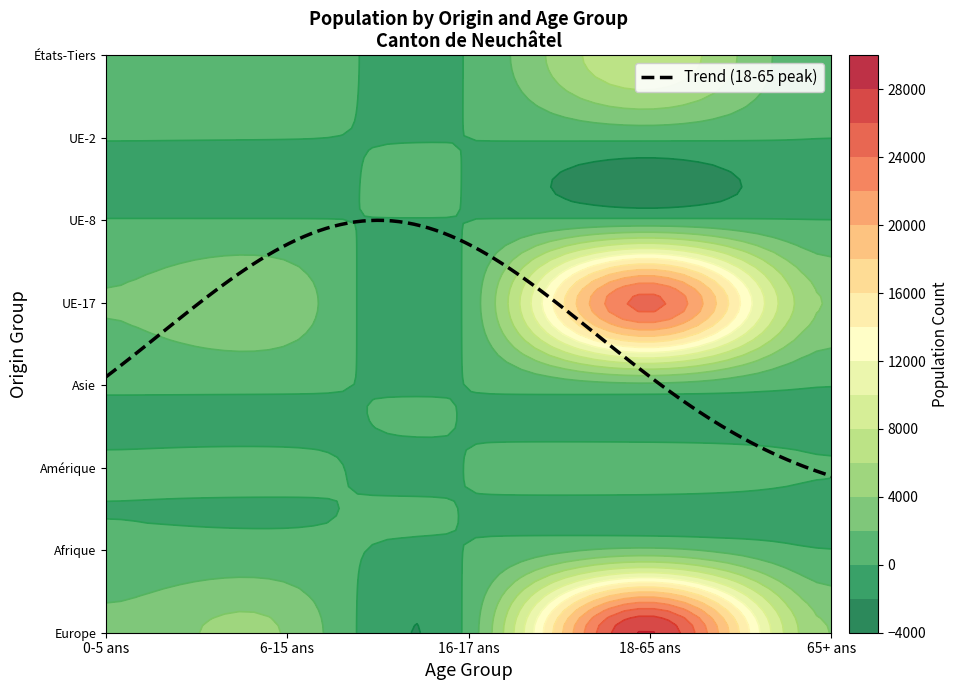

What is the highest value of the UE-17 series?

24646